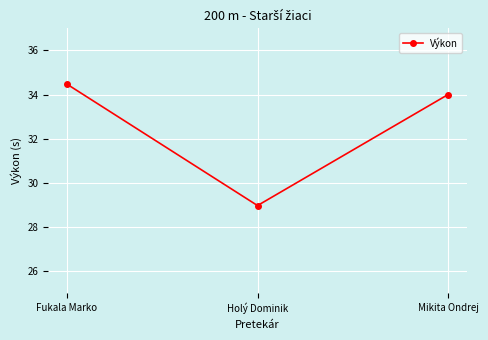

What is the maximum value shown in the chart?

34.5